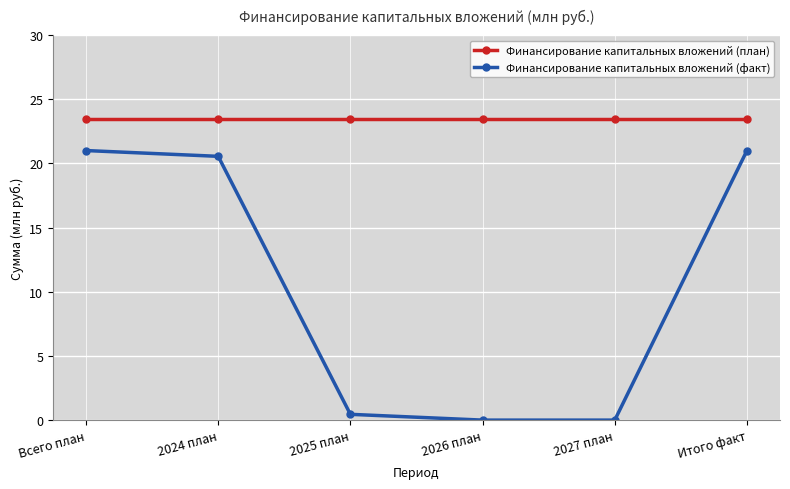

Rank the series by their average value, from lowest to highest.

Финансирование капитальных вложений (факт), Финансирование капитальных вложений (план)